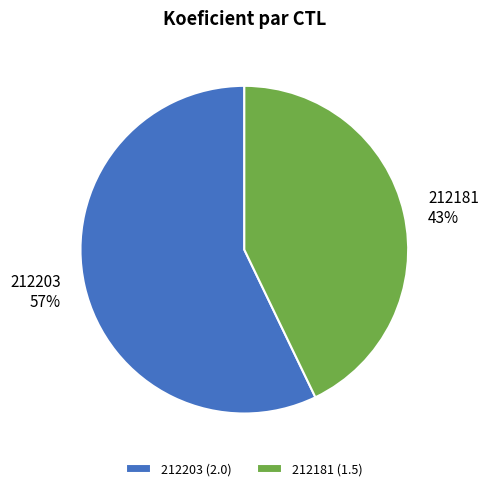

What is the smallest slice in the pie chart?

212181